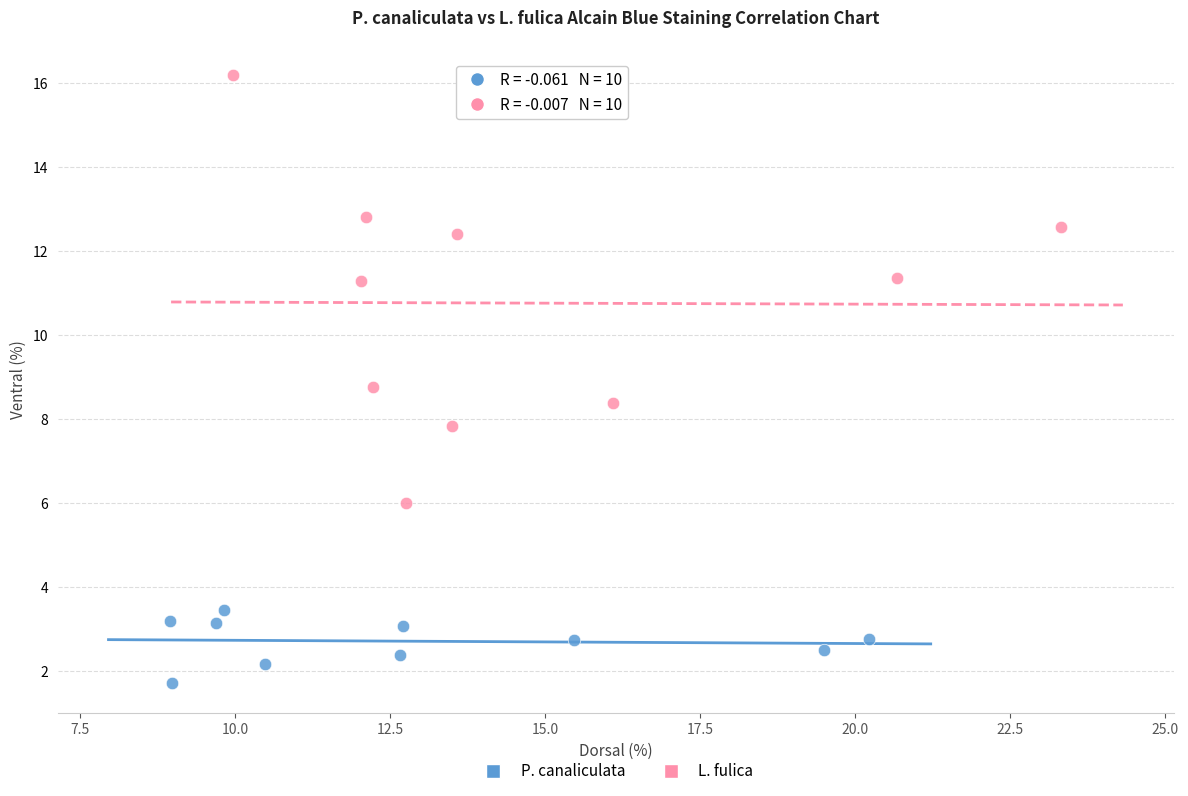

Which series reaches the minimum Y coordinate?

P. canaliculata